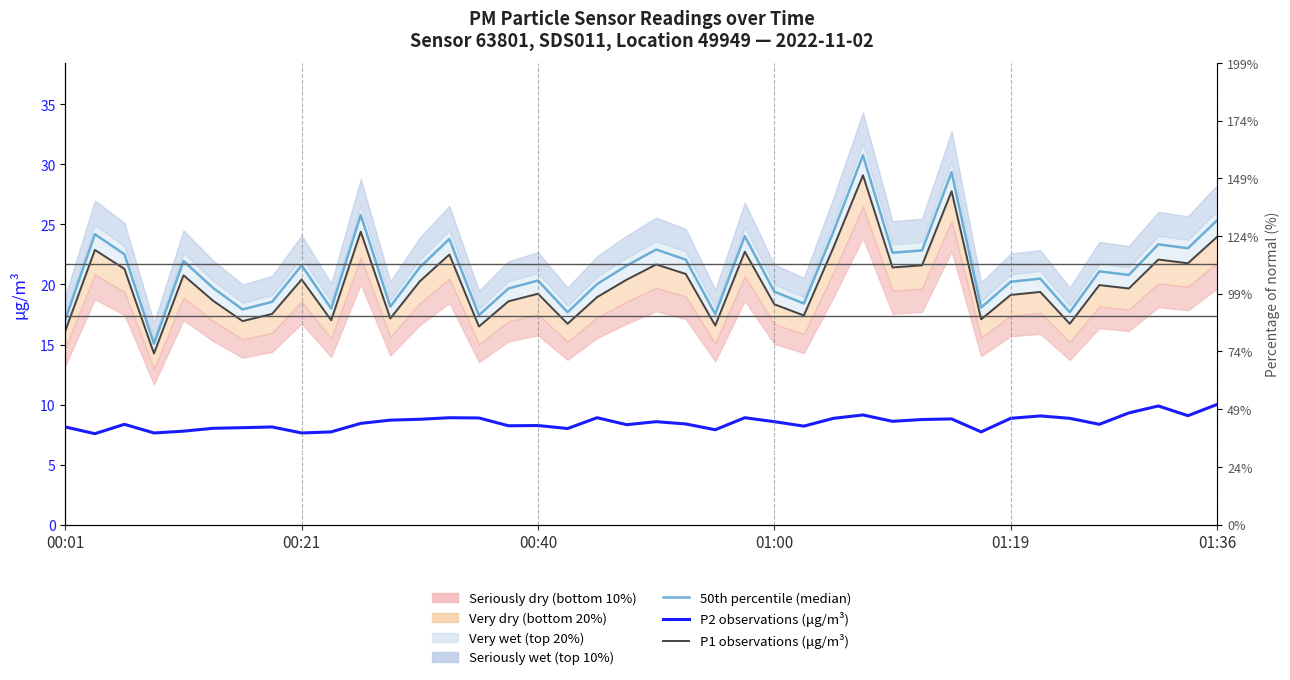

True or false: 50th percentile (median) and P1 observations (μg/m³) cross at least once.

False